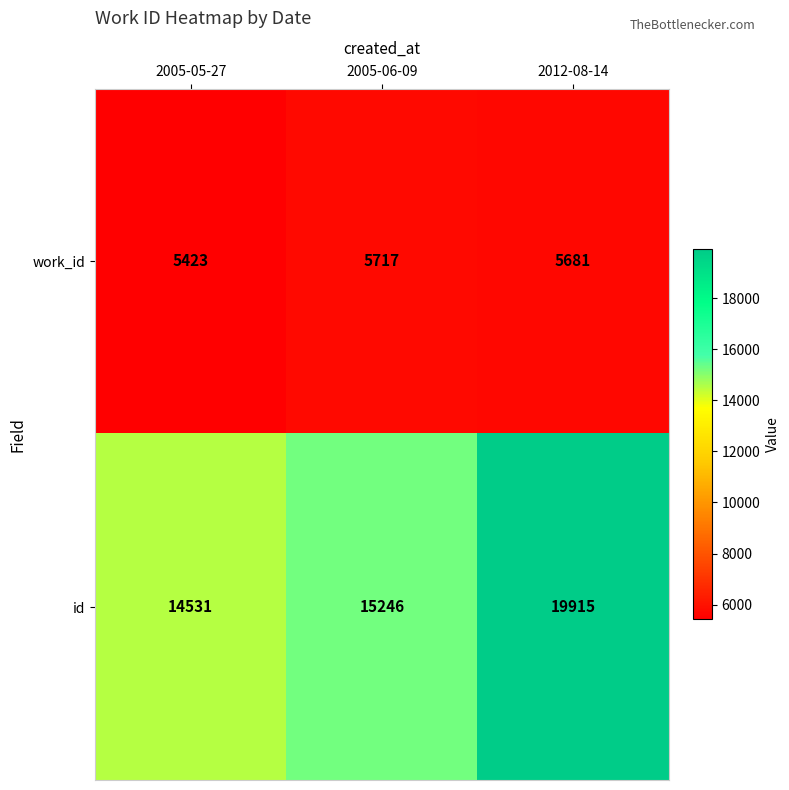

List the series in order of their overall mean, lowest first.

work_id, id